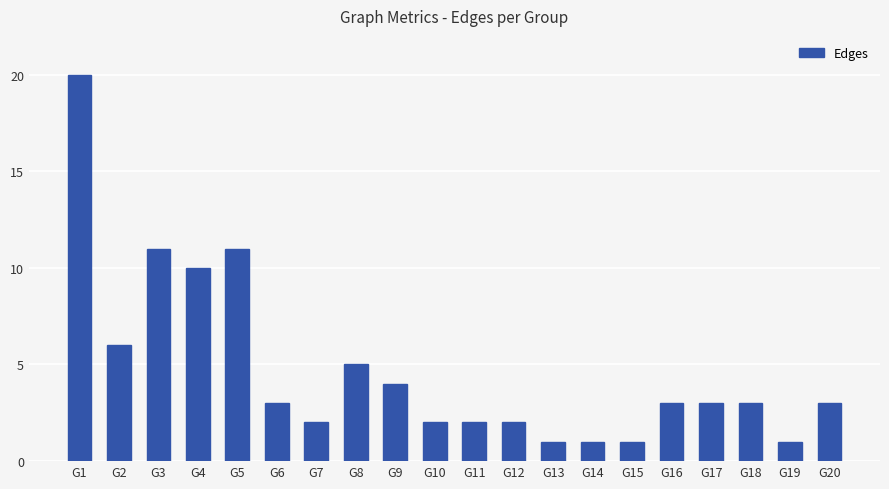

What is the difference between the values at G4 and G16?

7